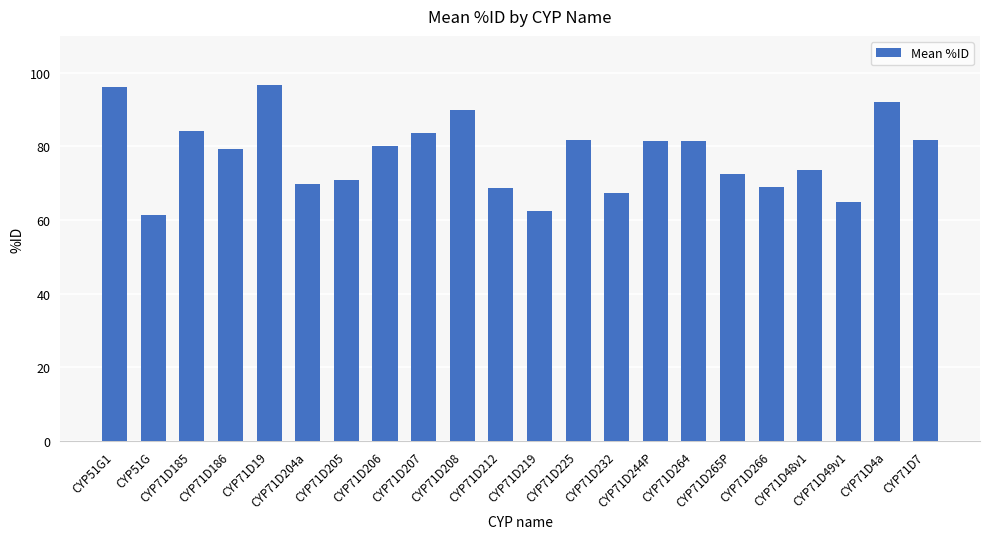

What is the value of the 1st bar from the left?

96.1